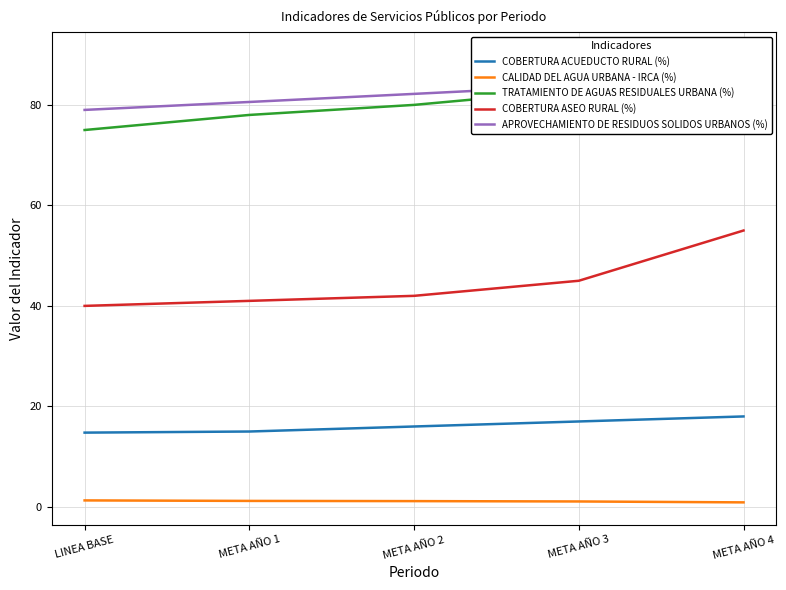

True or false: TRATAMIENTO DE AGUAS RESIDUALES URBANA (%) has a value of 80.0 at META AÑO 2.

True